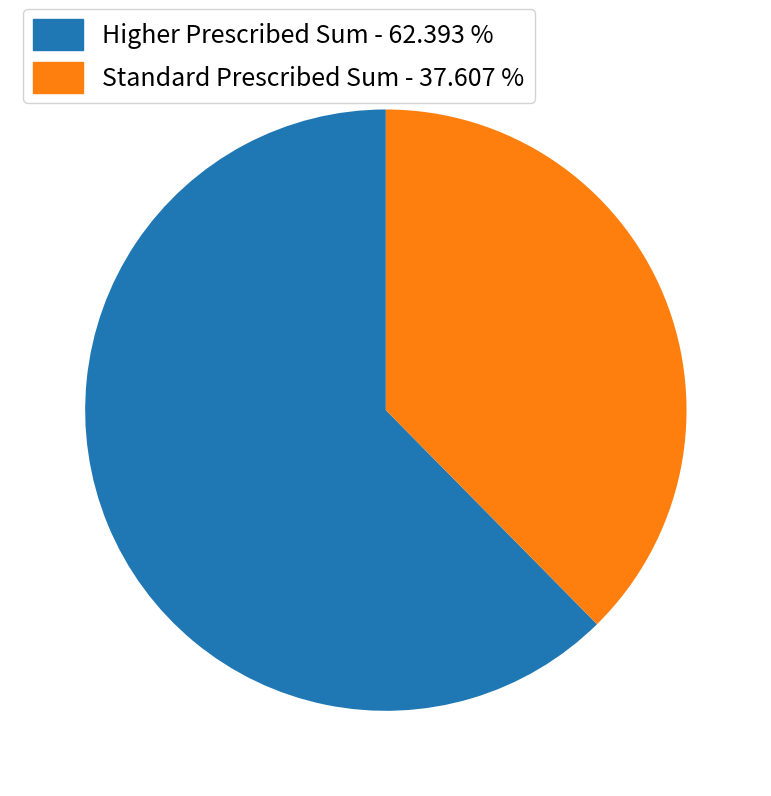

Is there any slice that represents more than half of the pie?

Yes